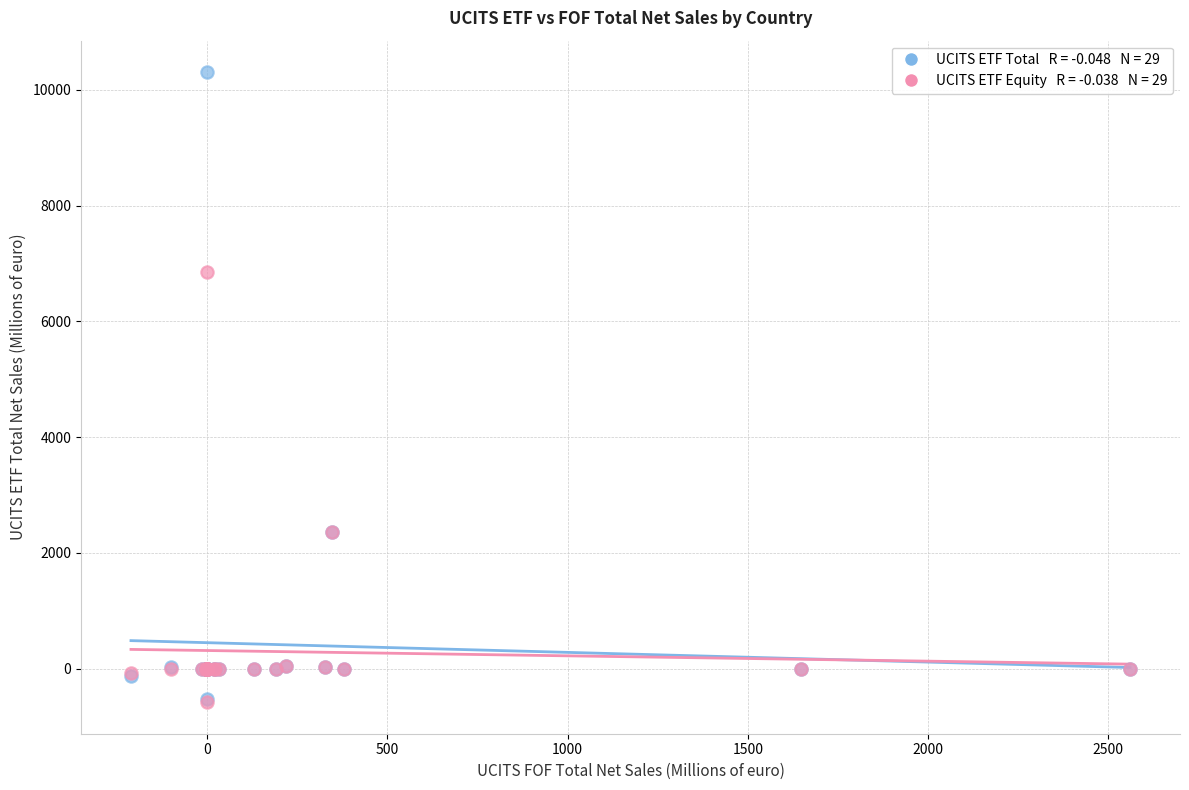

Across all series, what Y value is closest to 4862?

6854.0